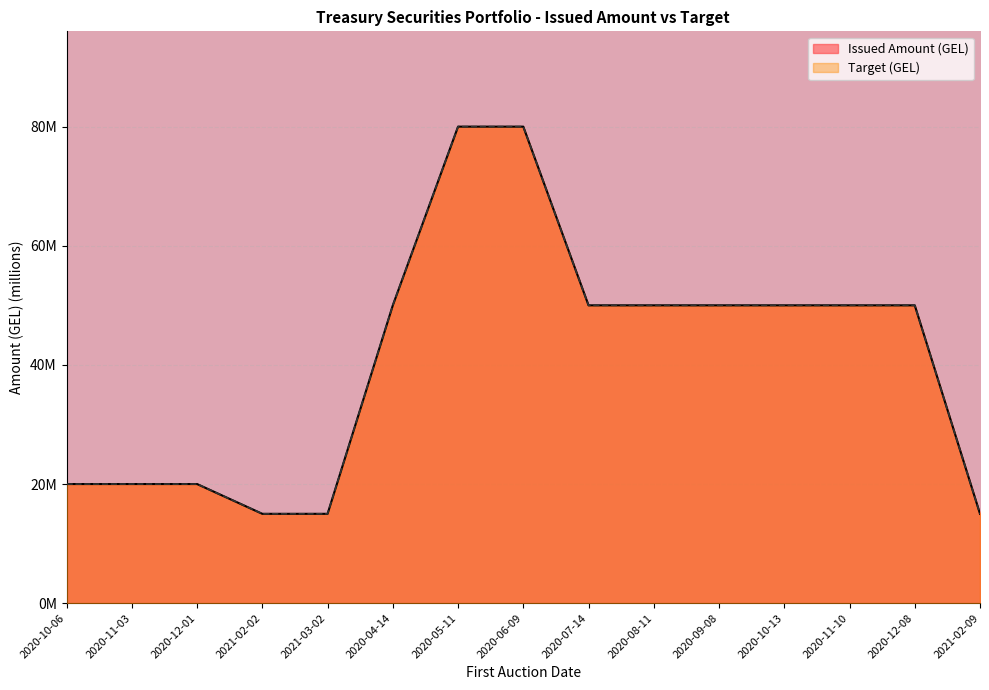

What position from the left is 2020-05-11?

7